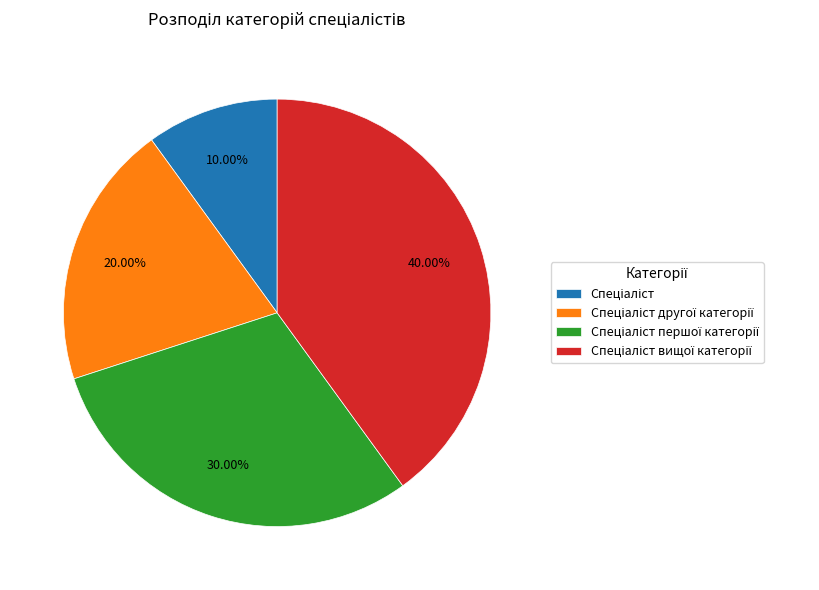

Is there any slice that represents more than half of the pie?

No